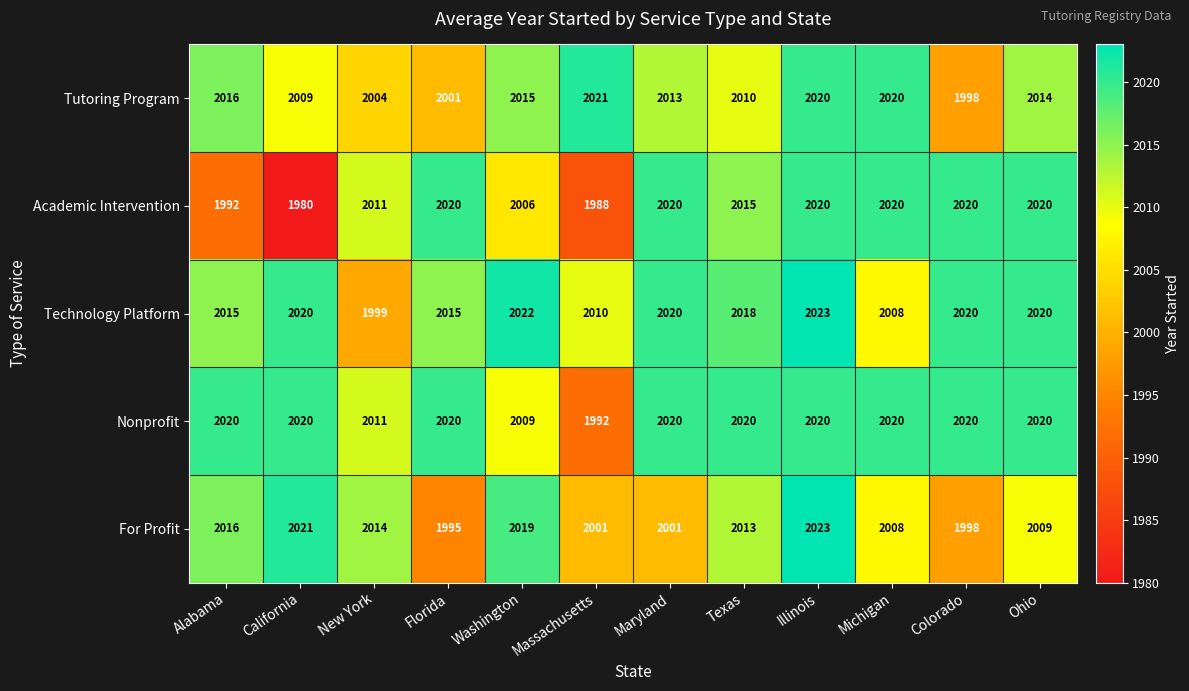

What is the difference between the Tutoring Program values at Colorado and Alabama?

18